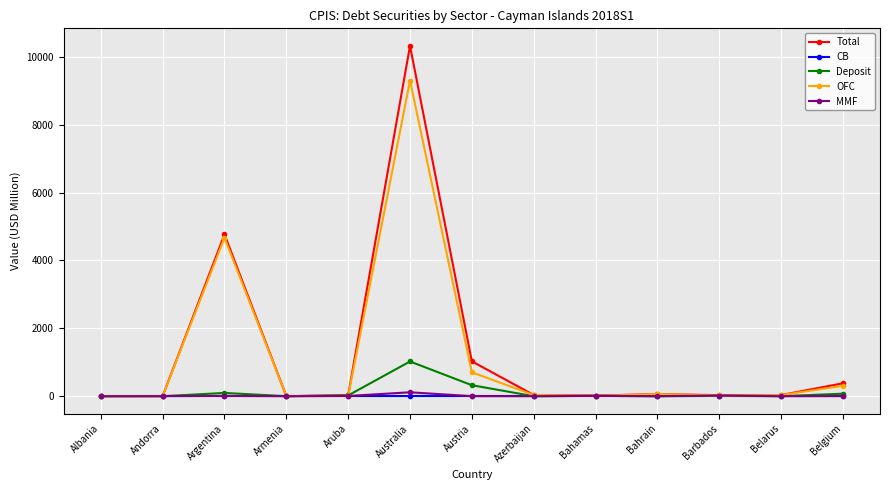

What is the label of the 7th point from the right?

Austria